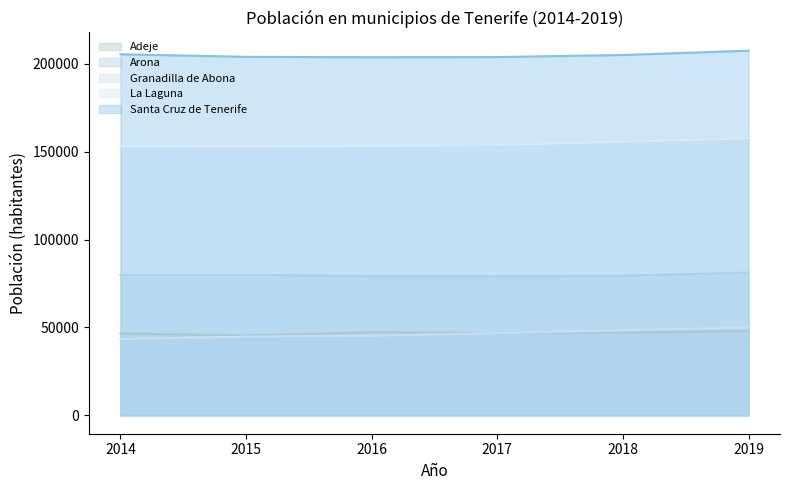

Reading left to right, transcribe all the data shown in this chart.

Adeje: 46667	45405	47316	46833	47280	47869
Arona: 79890	79928	79172	78930	79448	81216
Granadilla de Abona: 43455	44846	45332	46816	48374	50146
La Laguna: 153009	152843	153111	153655	155549	157503
Santa Cruz de Tenerife: 205279	203811	203585	203692	204856	207312